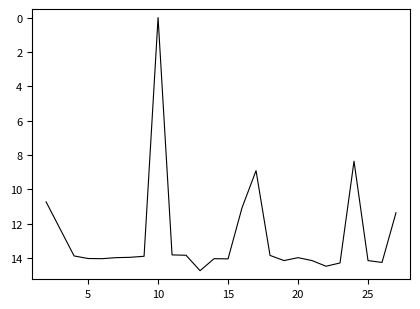

What is the greatest value displayed?

14.8